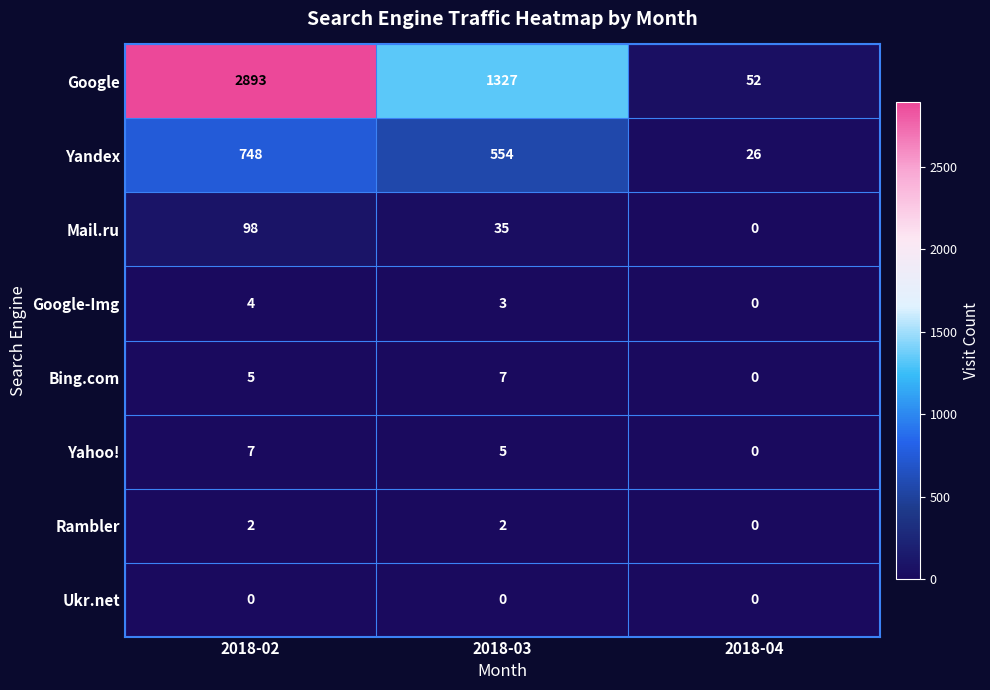

What is the total value across all series at 2018-04?

78